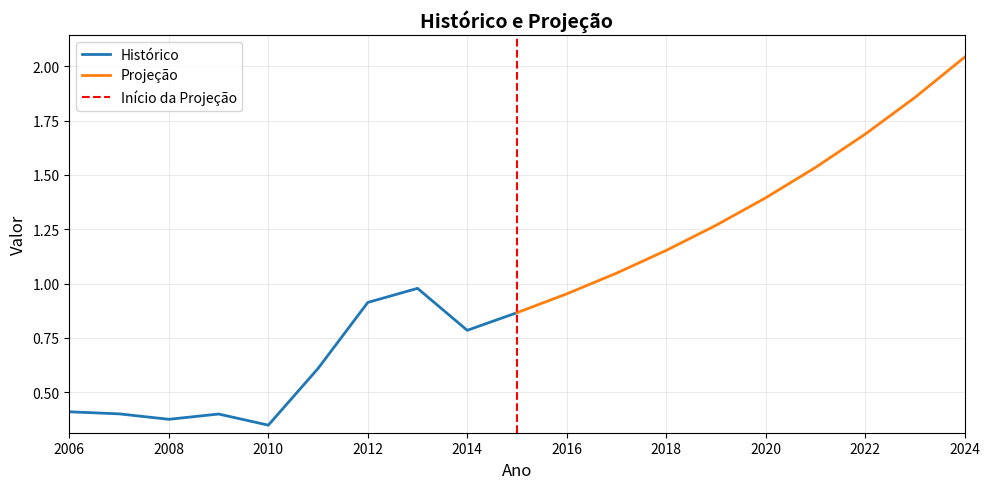

True or false: Projeção and Histórico cross at least once.

False